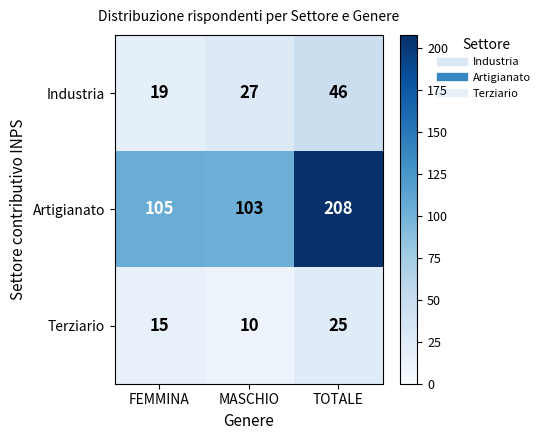

What is the greatest value displayed?

208